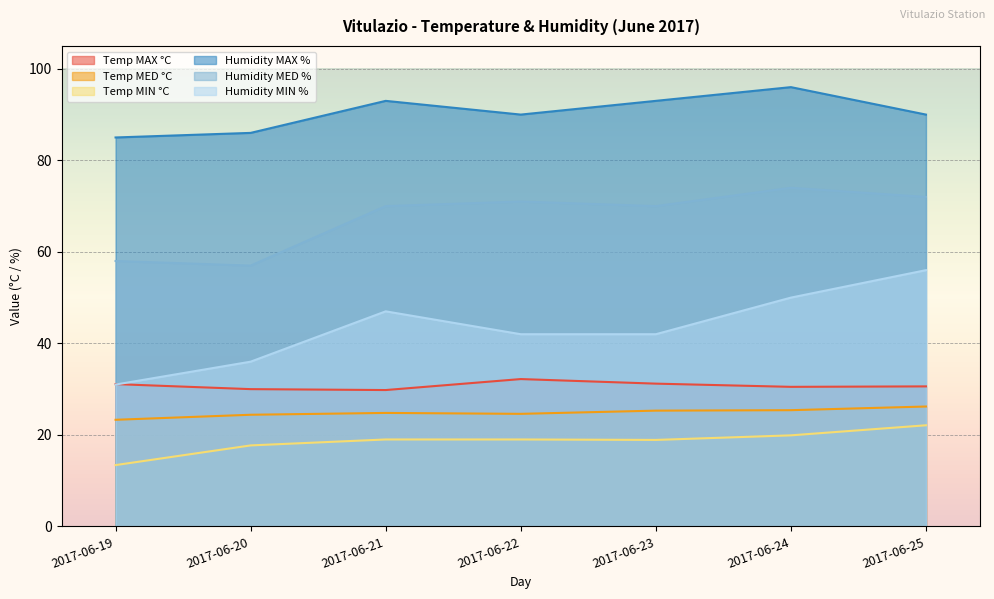

Where is the first local maximum for Temp MAX °C?

2017-06-22